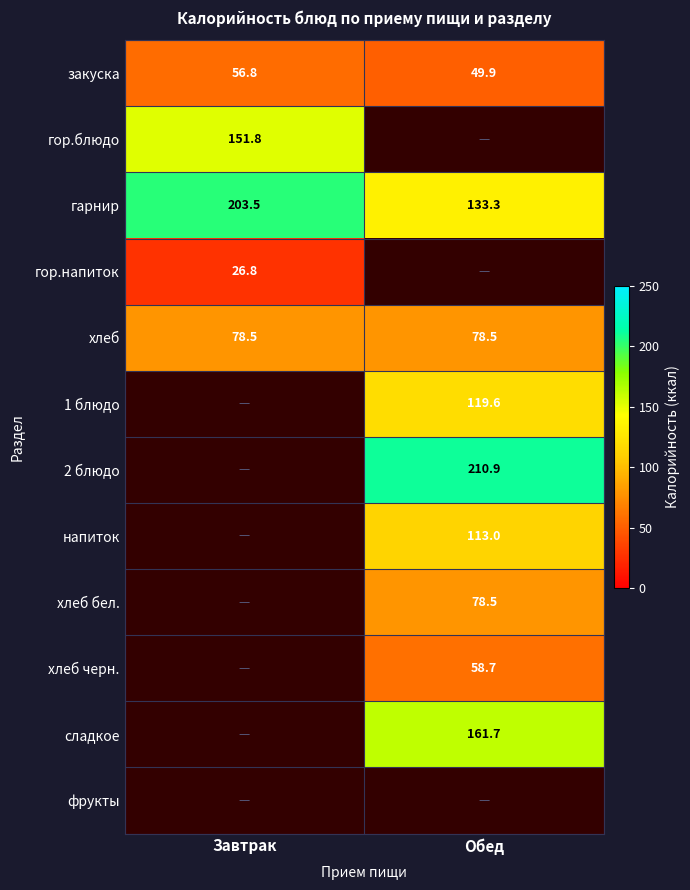

What is the maximum value for гарнир?

203.5